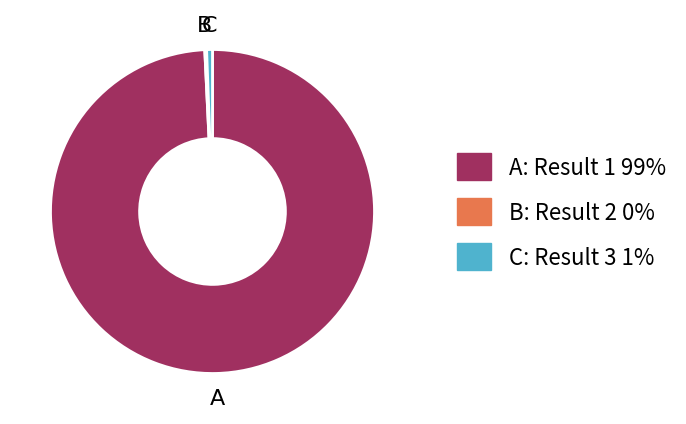

Is there any slice that represents more than half of the pie?

Yes